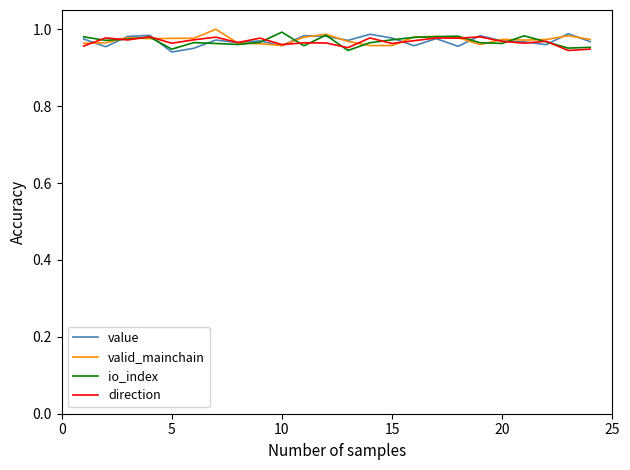

Rank the series by their average value, from highest to lowest.

valid_mainchain, value, io_index, direction